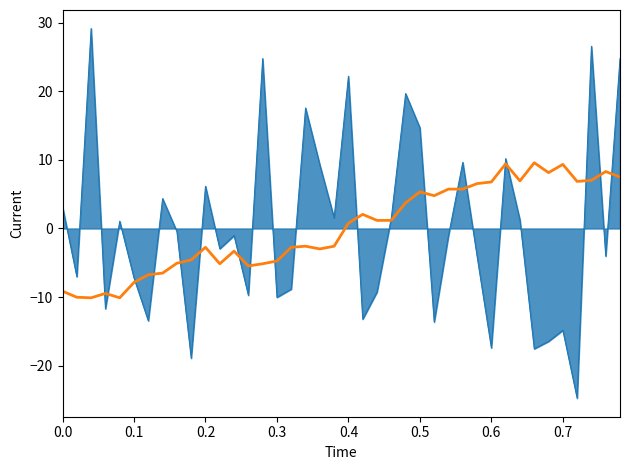

What is the minimum value shown in the chart?

-24.7